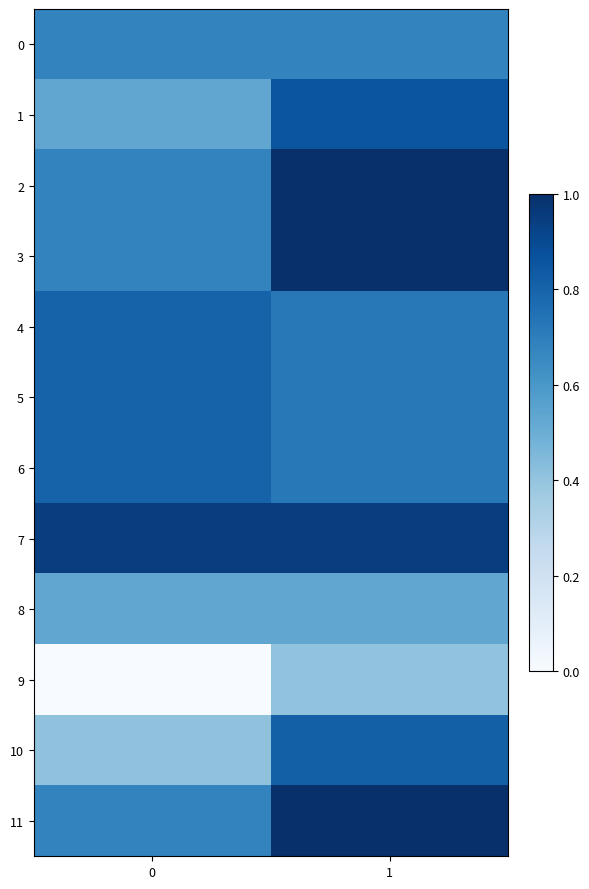

Reading right to left, transcribe all the data shown in this chart.

0: 1=0.7	0=0.7
1: 1=0.9	0=0.5
2: 1=1.0	0=0.7
3: 1=1.0	0=0.7
4: 1=0.7	0=0.8
5: 1=0.7	0=0.8
6: 1=0.7	0=0.8
7: 1=0.9	0=0.9
8: 1=0.5	0=0.5
9: 1=0.4	0=0.0
10: 1=0.8	0=0.4
11: 1=1.0	0=0.7